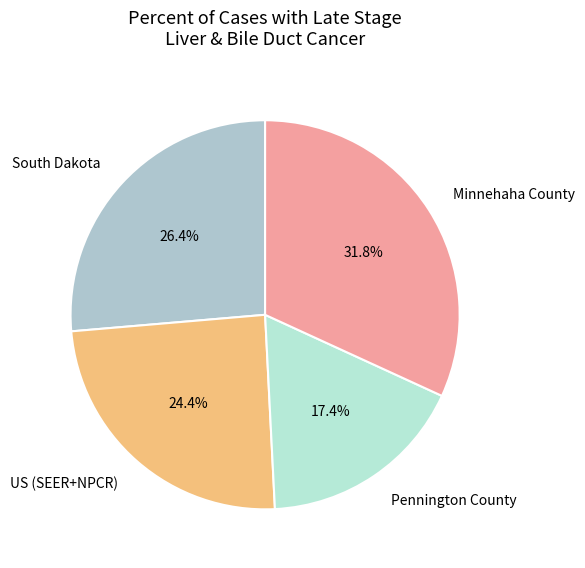

Rank the categories by value from highest to lowest.

Minnehaha County, South Dakota, US (SEER+NPCR), Pennington County